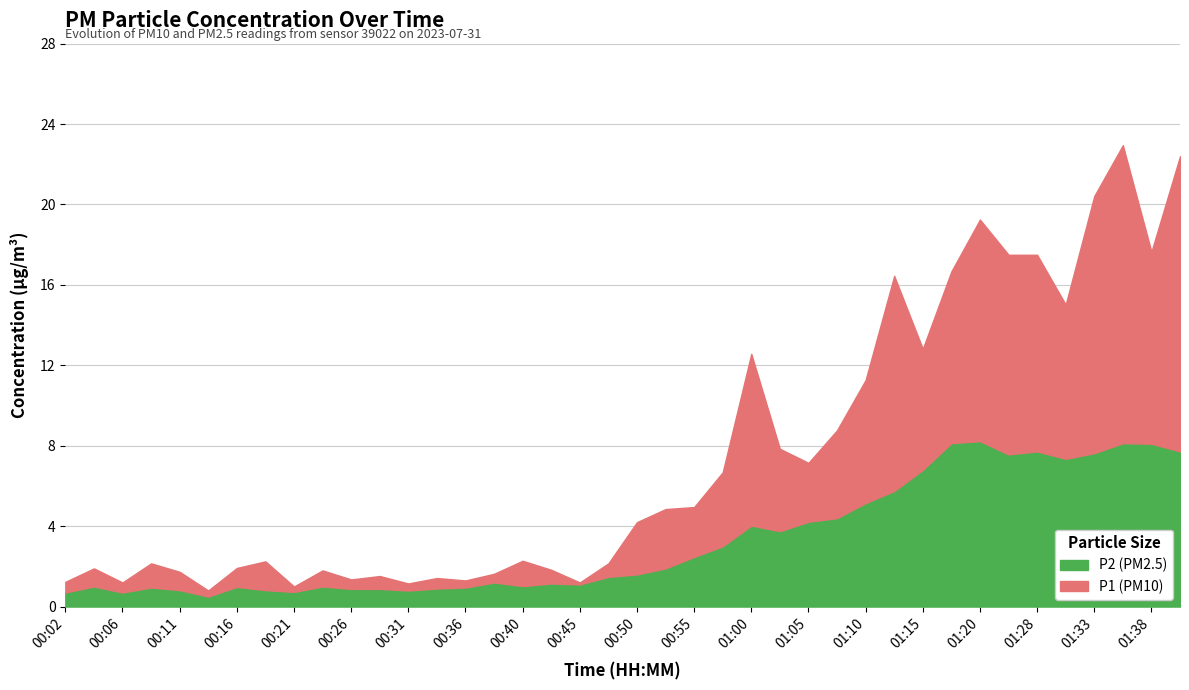

What is the label of the 11th point from the left?

00:26